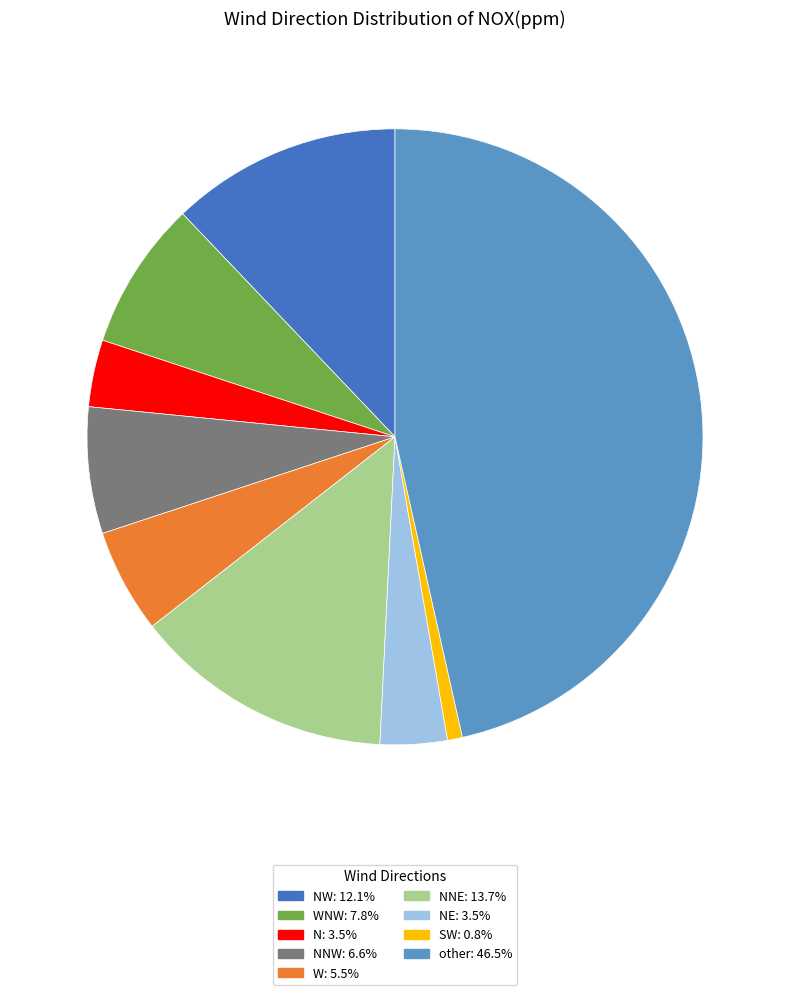

How many segments does this pie chart have?

9